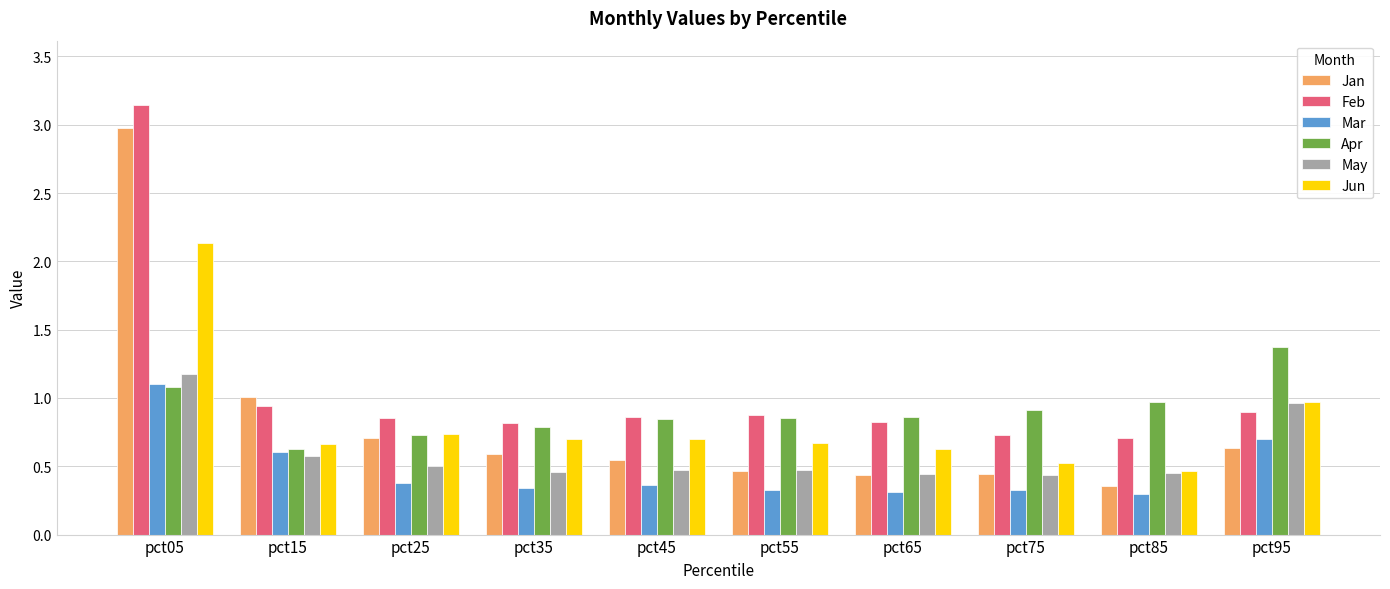

What is the lowest value of the Apr series?

0.6